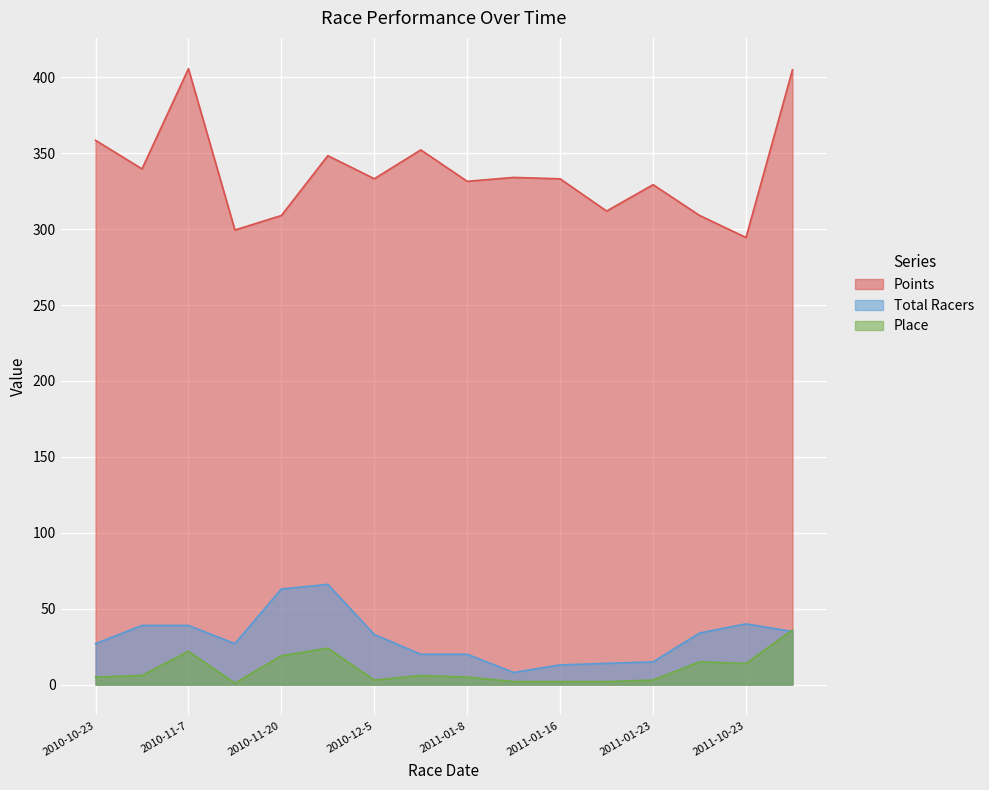

At how many categories does at least one series exceed 174?

16